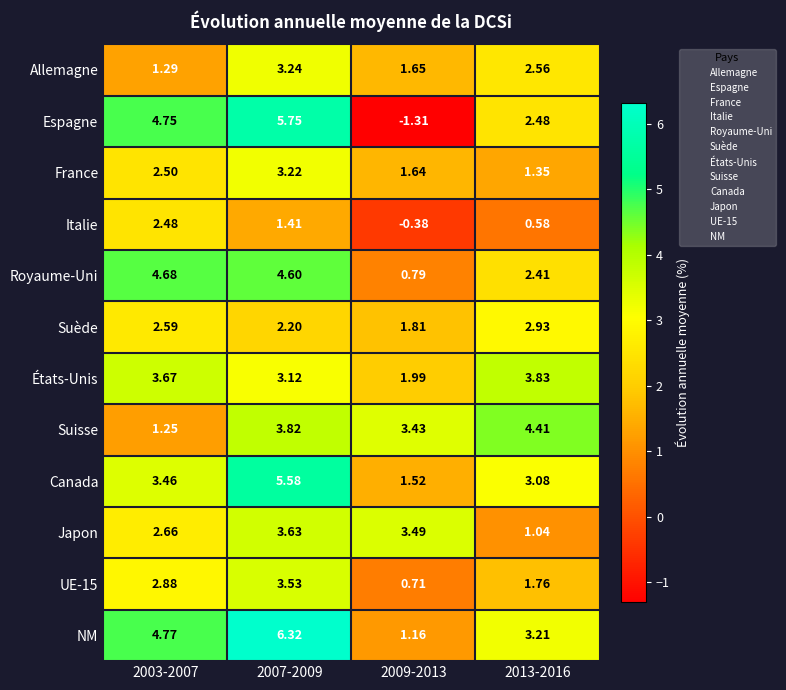

Which series has the largest range (max minus min)?

Espagne